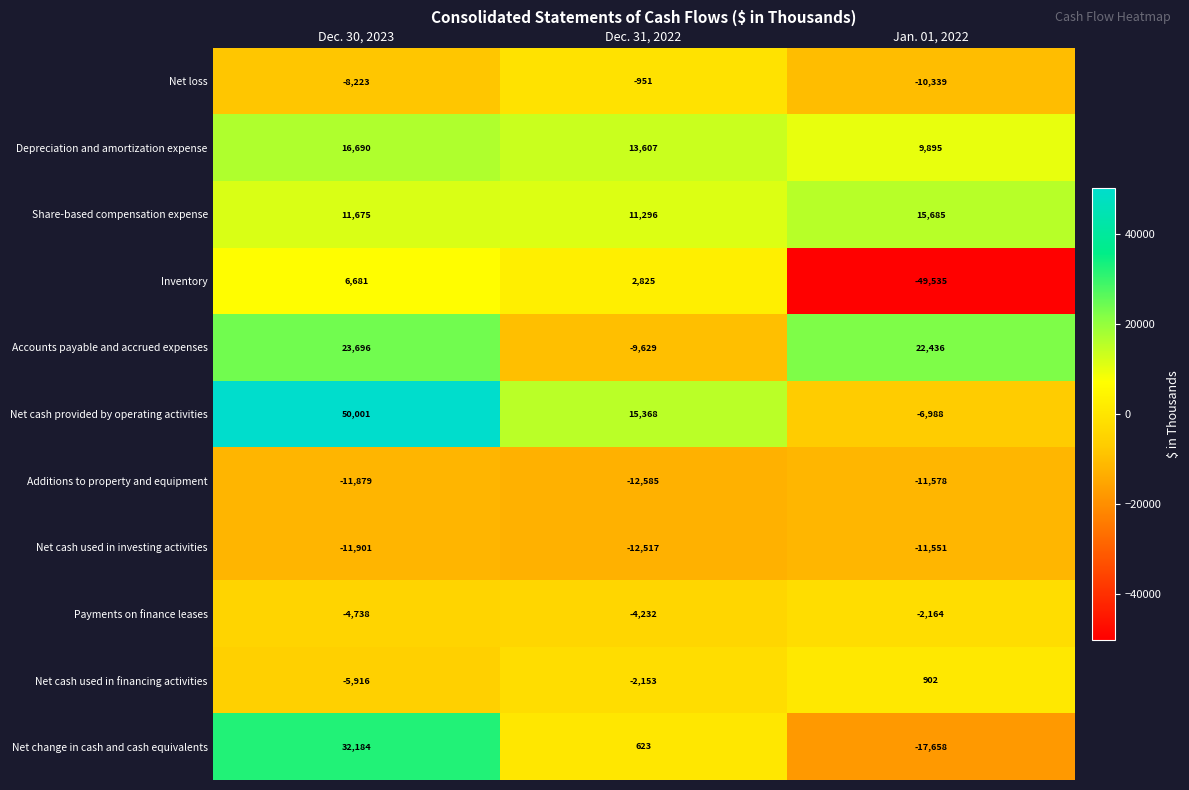

How many data points does each series have?

3